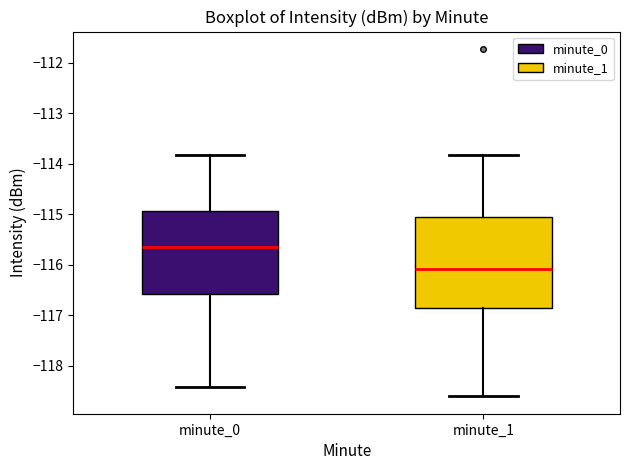

Reading left to right, transcribe this box plot: for each box, give where its median line is, the range the box spans, and where its two whiskers end, as read against the y-axis. The values are not printed on the chart, so give them approximately, as read against the axis.

minute_0: median -115.6, box -116.6 to -114.9, whiskers -118.4 to -113.8
minute_1: median -116.1, box -116.9 to -115.1, whiskers -118.6 to -113.8